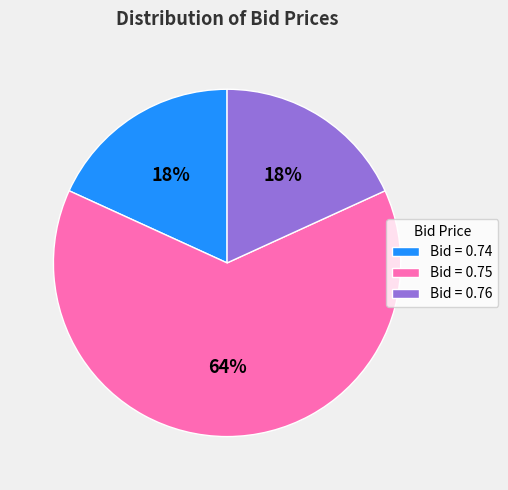

Which slice is the largest?

Bid = 0.75